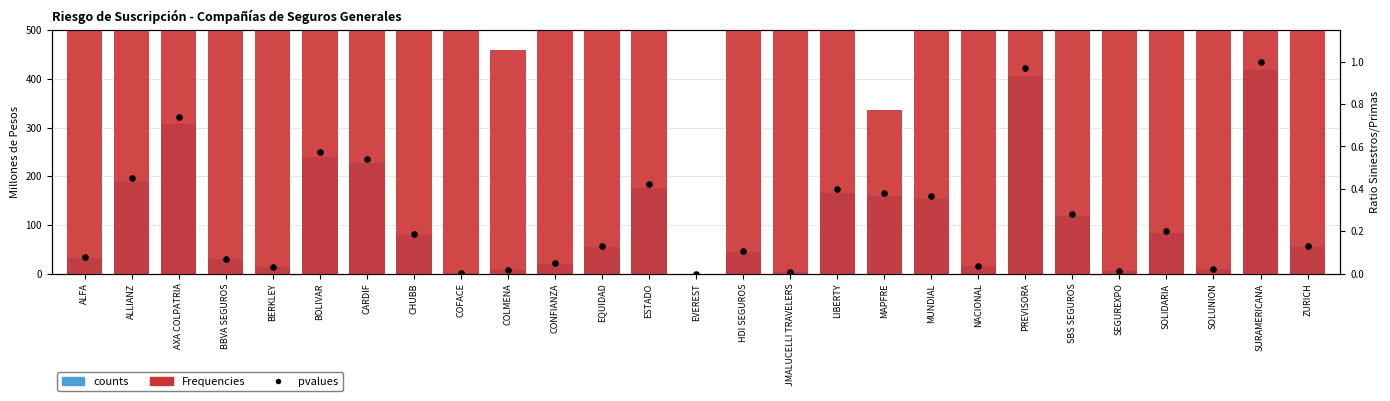

What is the total value across all series at SOLIDARIA?

2623.7